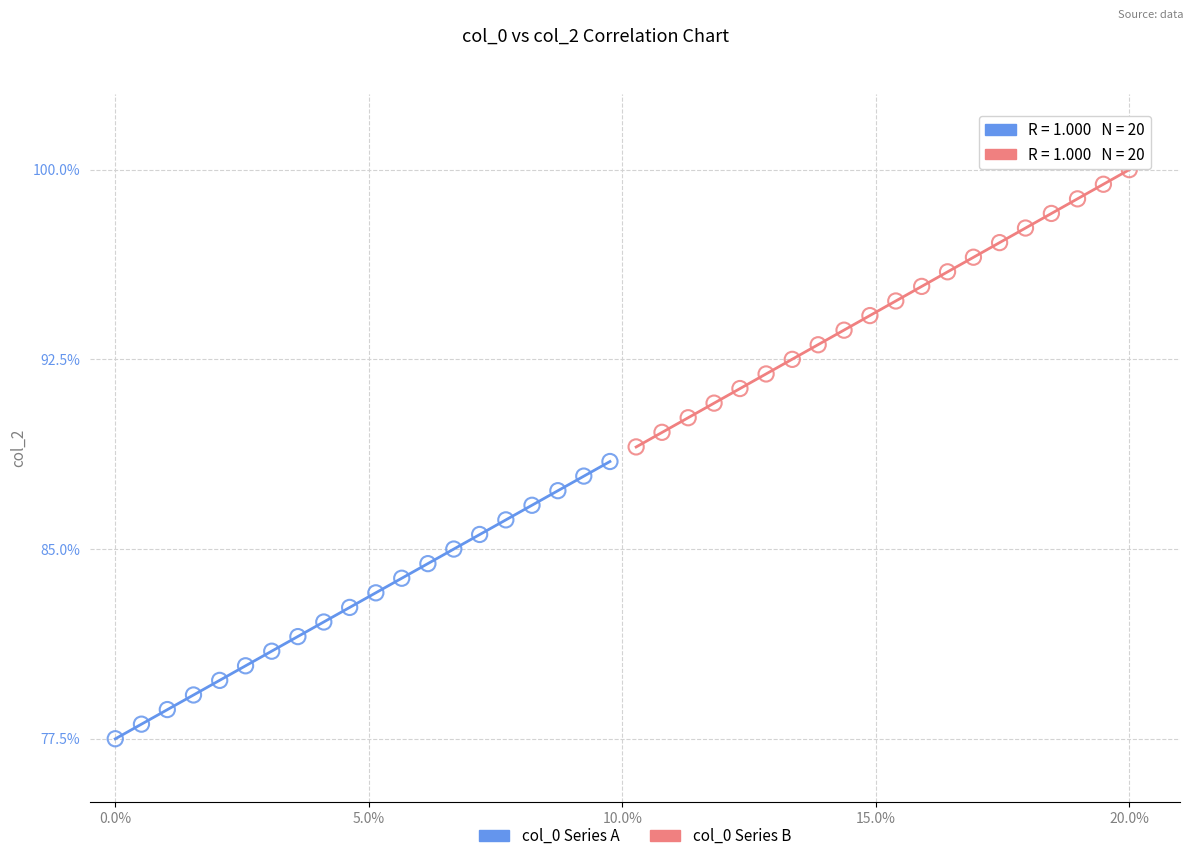

Which series contains the lowest Y value?

col_0 Series A